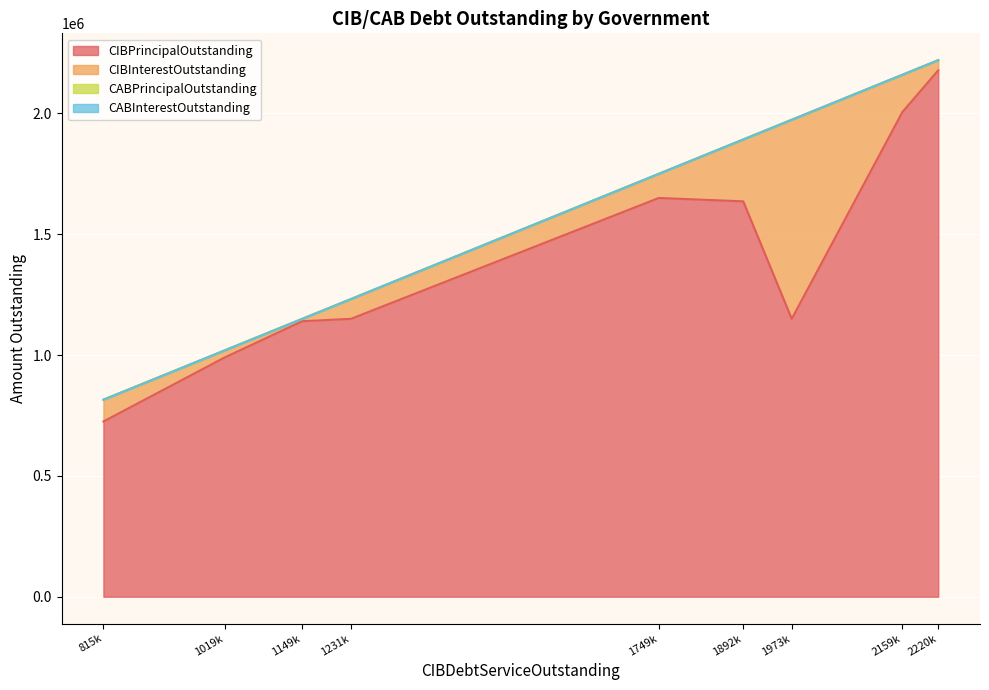

True or false: CIBPrincipalOutstanding has more than 1 interior local peaks.

False